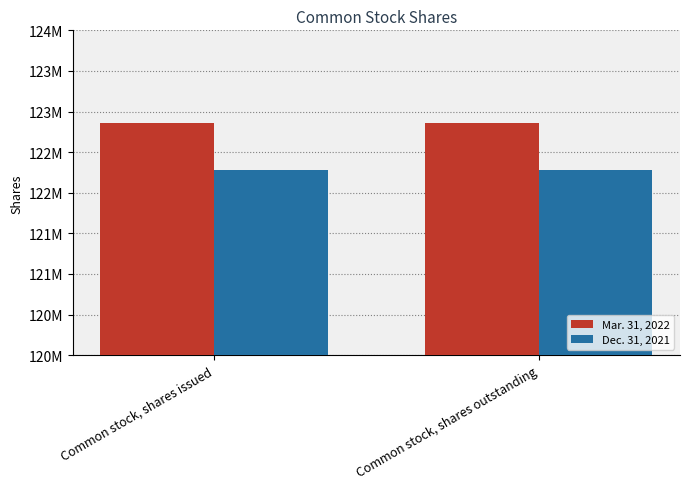

At which label does Dec. 31, 2021 reach its peak?

Common stock, shares issued